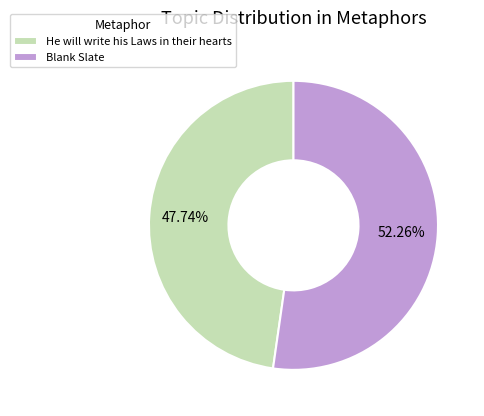

Is it true that Blank Slate is 52% of the pie?

True